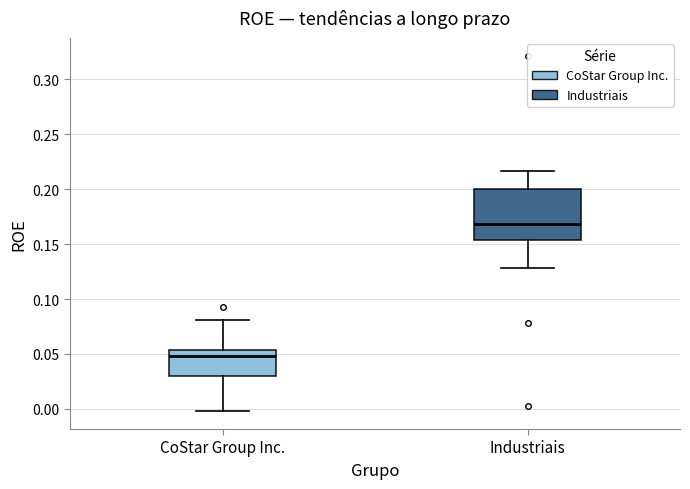

Reading left to right, transcribe this box plot: for each box, give where its median line is, the range the box spans, and where its two whiskers end, as read against the y-axis. The values are not printed on the chart, so give them approximately, as read against the axis.

CoStar Group Inc.: median 0.050, box 0.030 to 0.055, whiskers 0.000 to 0.080
Industriais: median 0.170, box 0.155 to 0.200, whiskers 0.130 to 0.215